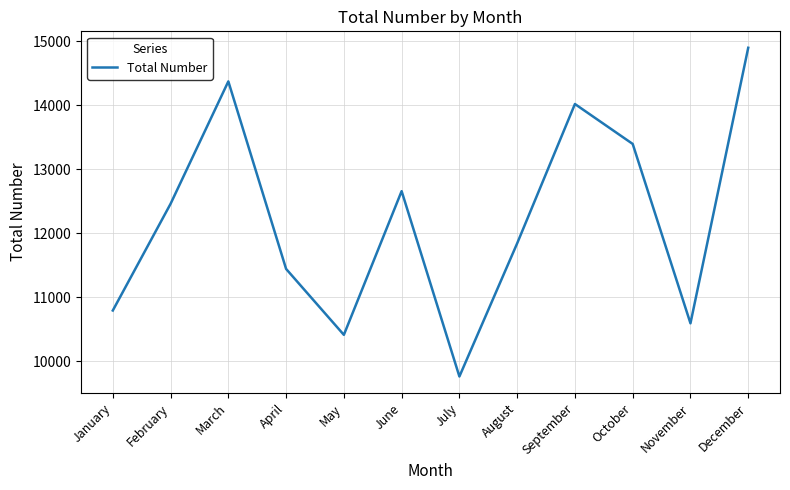

Which label corresponds to the smallest value in the chart?

July